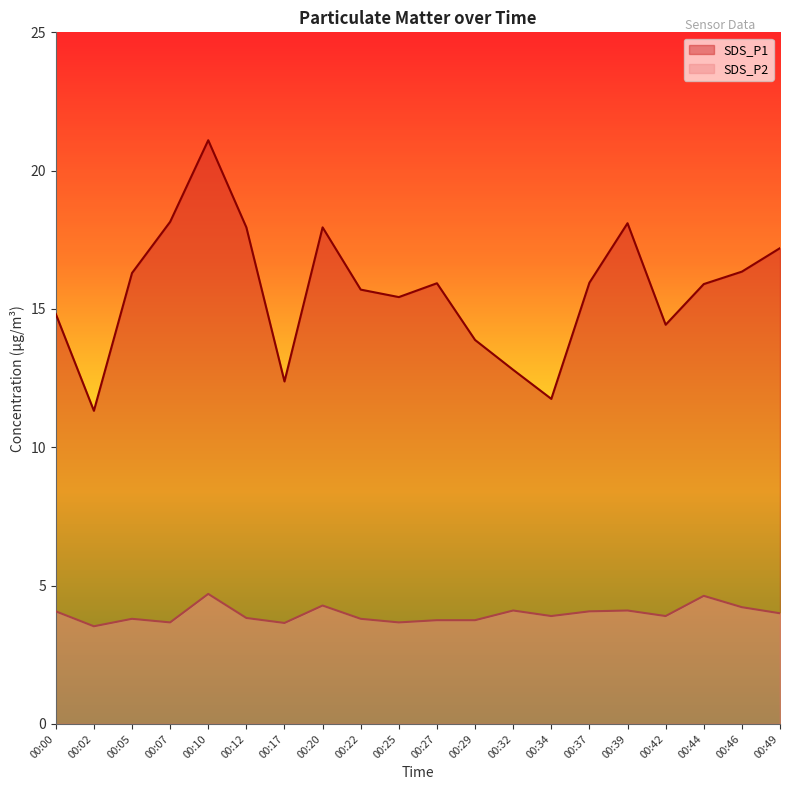

What is the spread (max minus min) of values at 00:27?

12.2